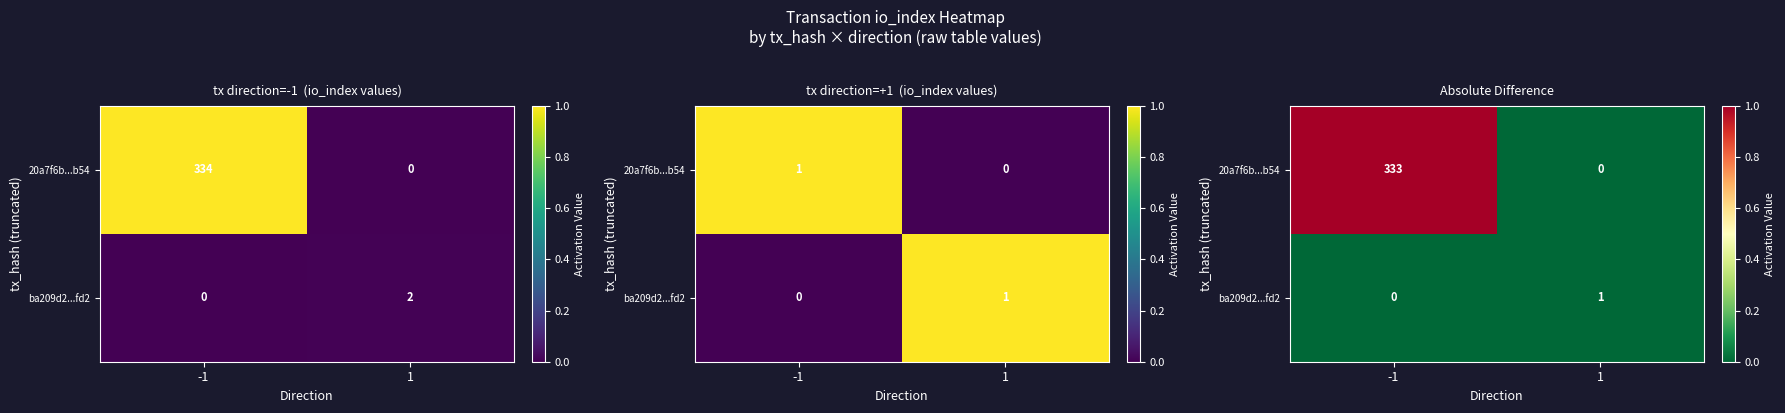

How many series are shown in this chart?

2